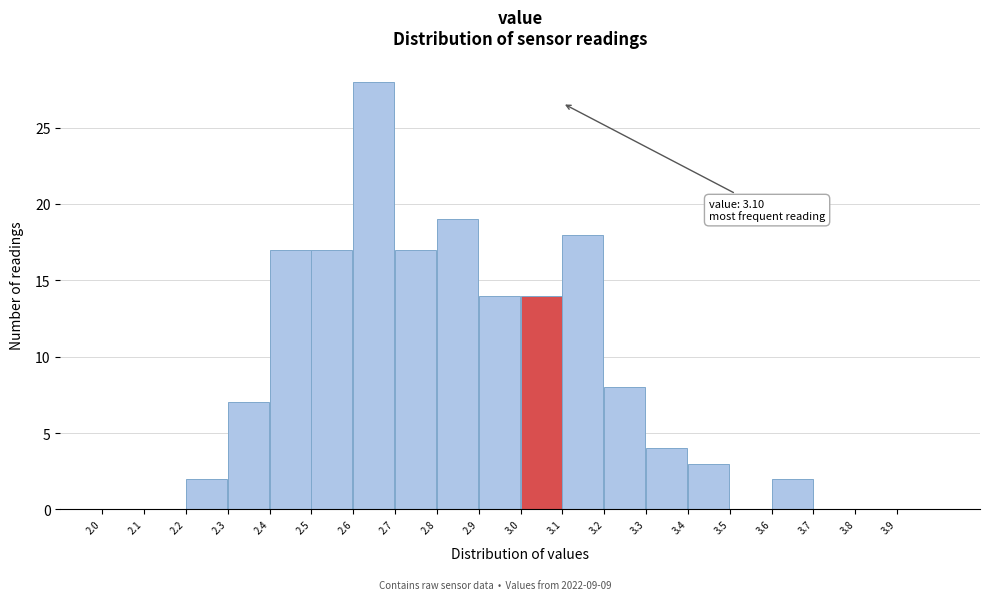

Over which range of the x-axis is the bar tallest?

2.6 to 2.7